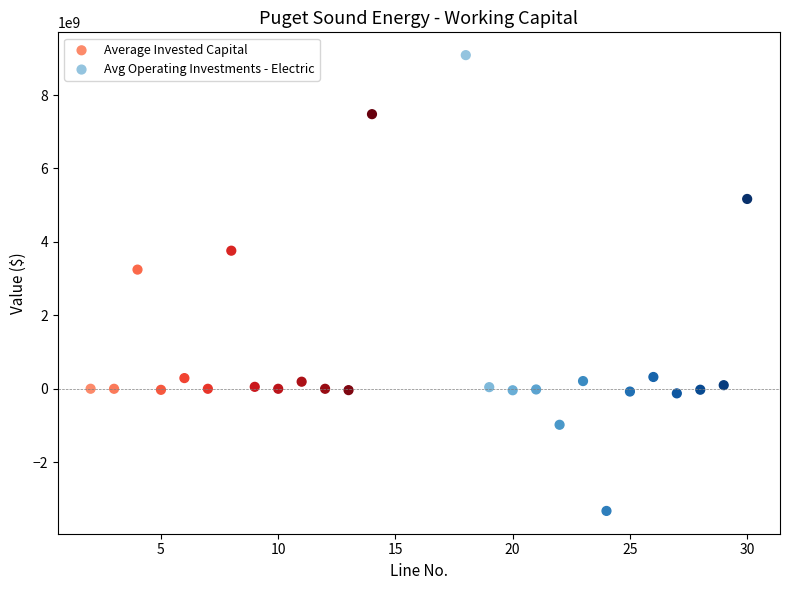

Which series reaches the minimum Y coordinate?

Avg Operating Investments - Electric